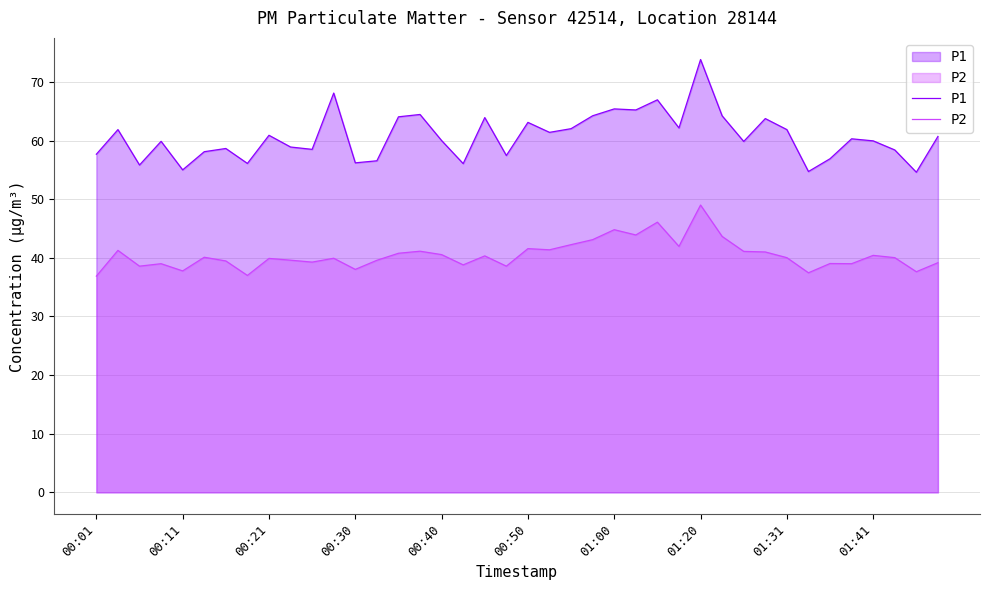

What is the minimum value shown in the chart?

36.9